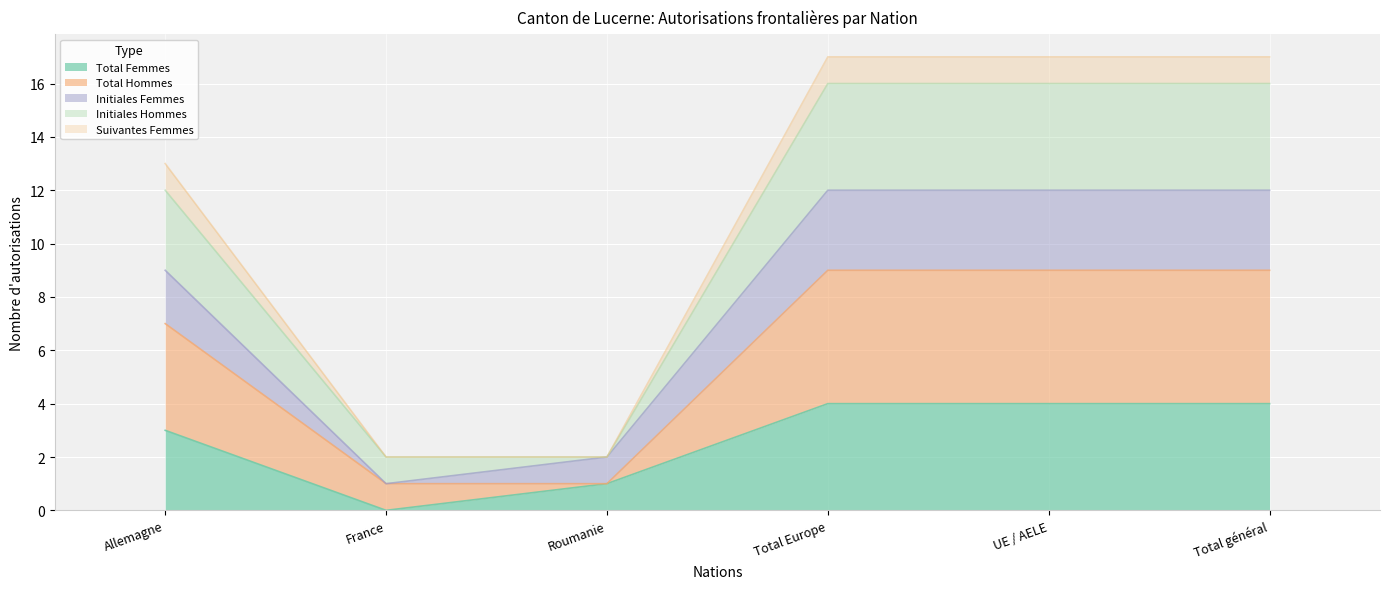

What position from the right is Roumanie?

4